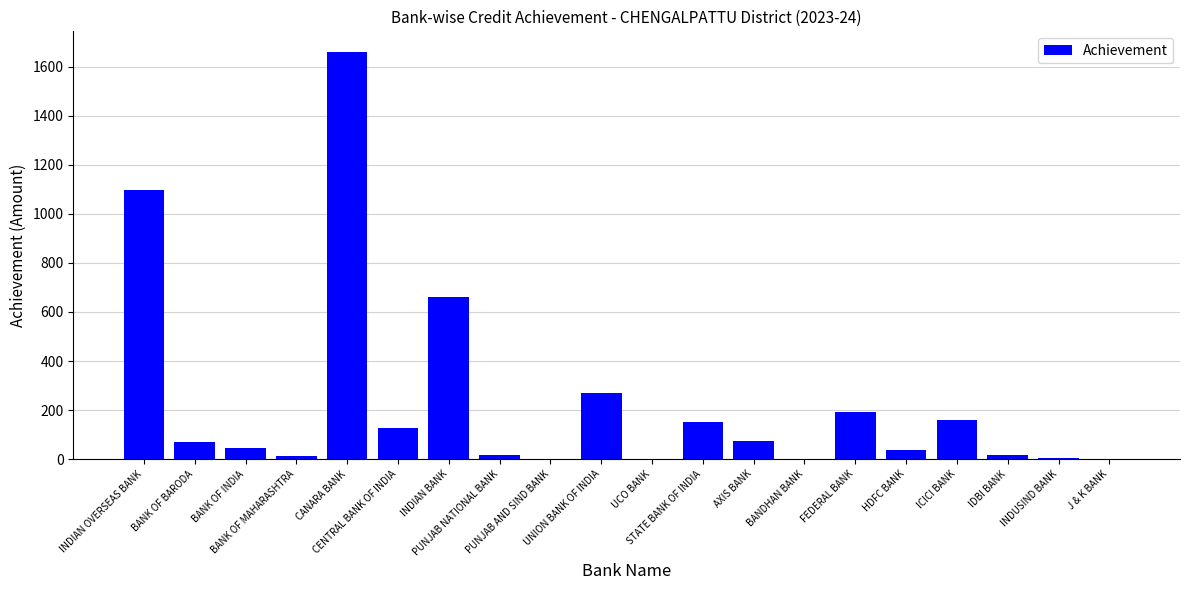

What is the sum of all values?

4594.3